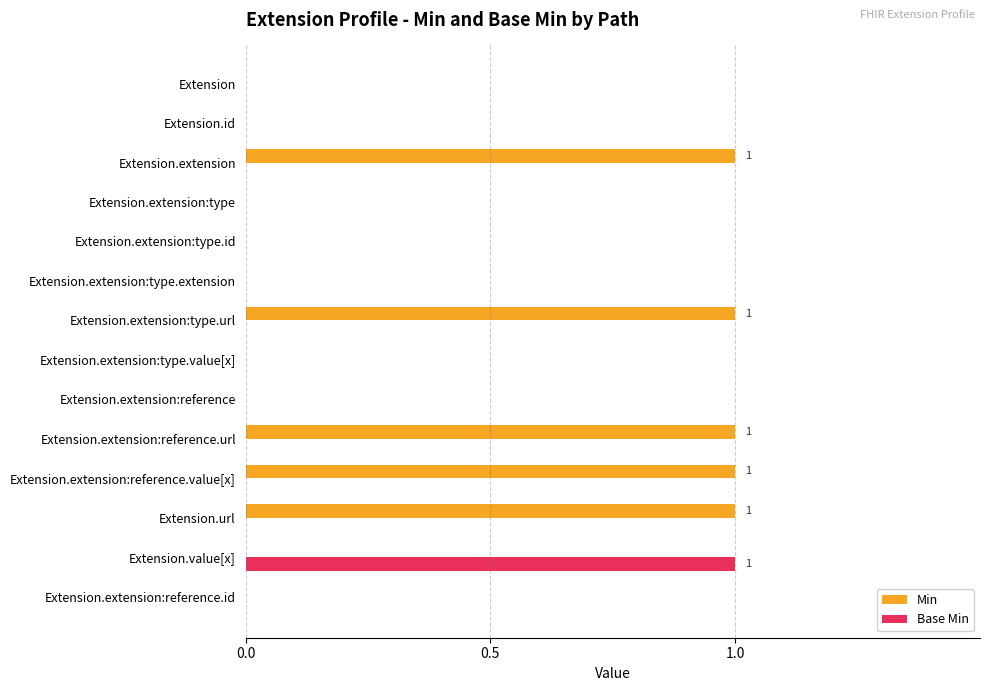

What is the sum of all Min values?

5